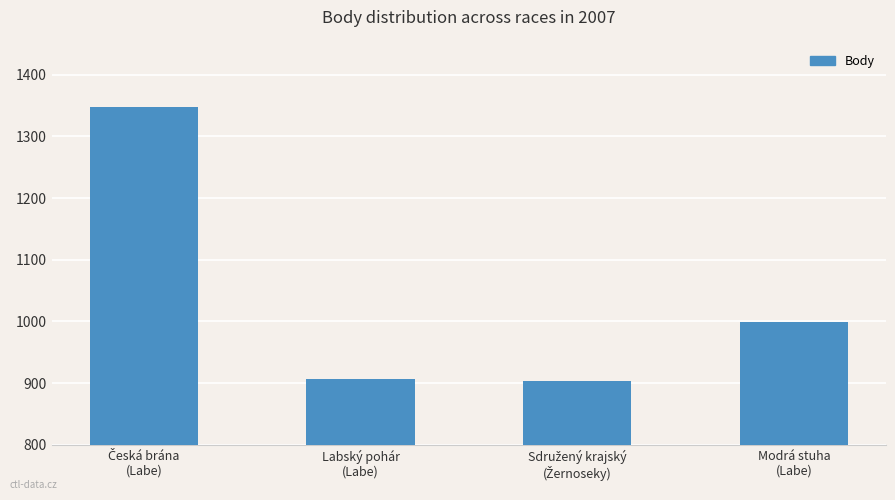

What is the difference between the second highest and minimum values?

95